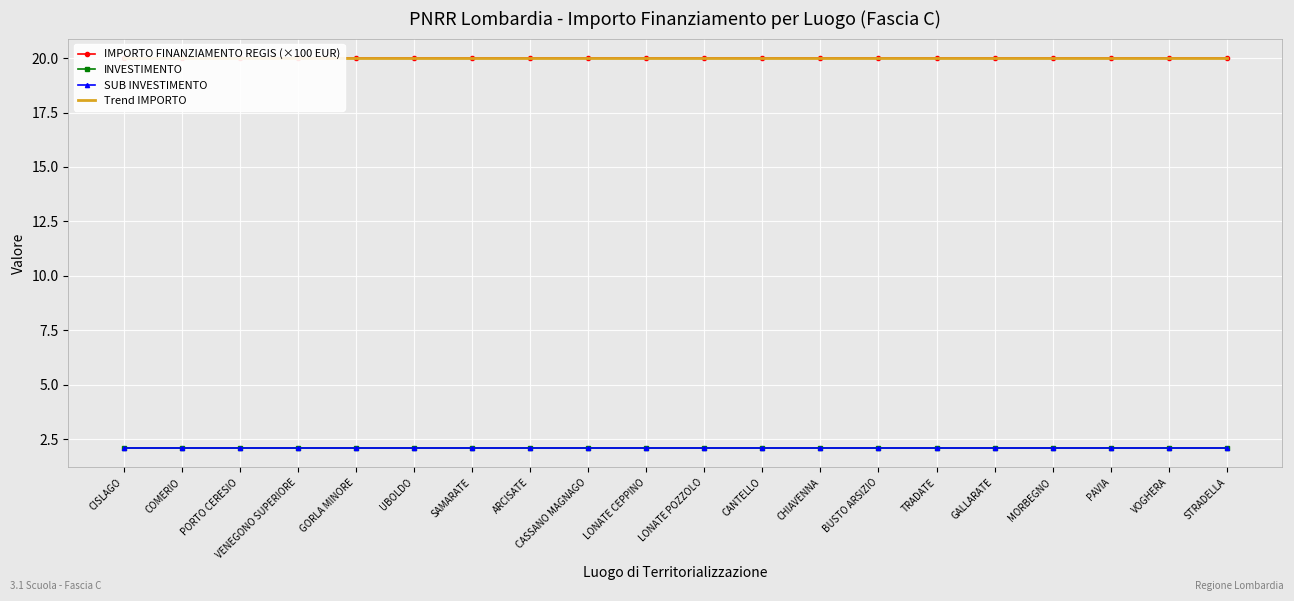

Is the value of INVESTIMENTO at CANTELLO greater than the value of SUB INVESTIMENTO at VOGHERA?

No